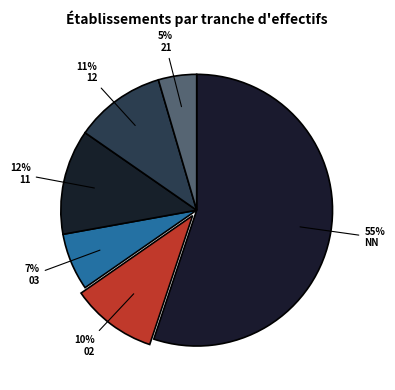

To the nearest percent, what is the average slice percentage?

17%